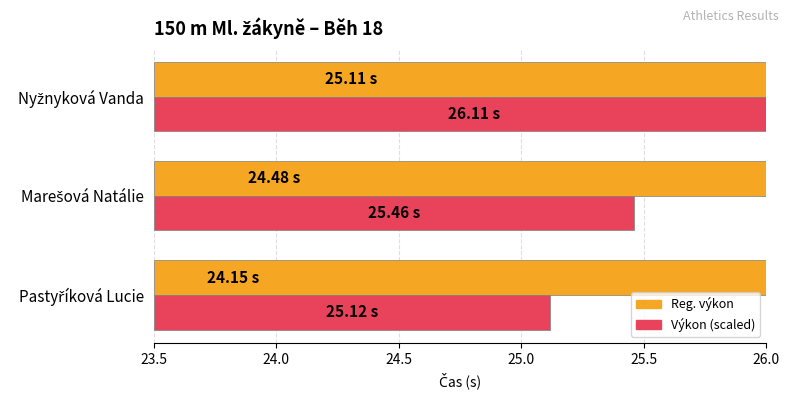

The value of Reg. výkon at Marešová Natálie is 24.5. True or false?

True